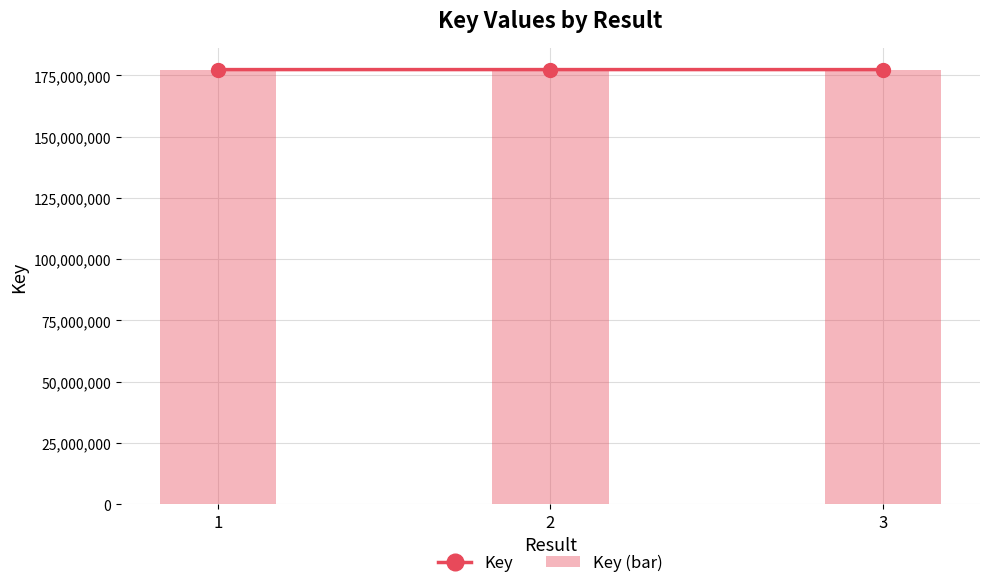

At which label does Key (bar) reach its peak?

2